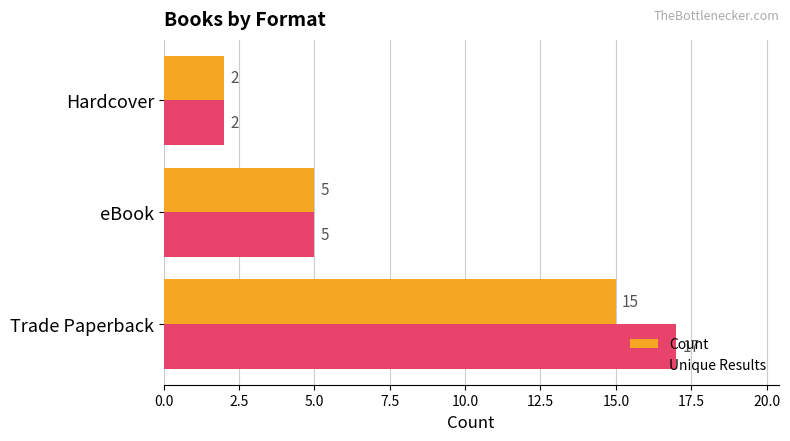

Is it true that Count equals 20 at Trade Paperback?

False